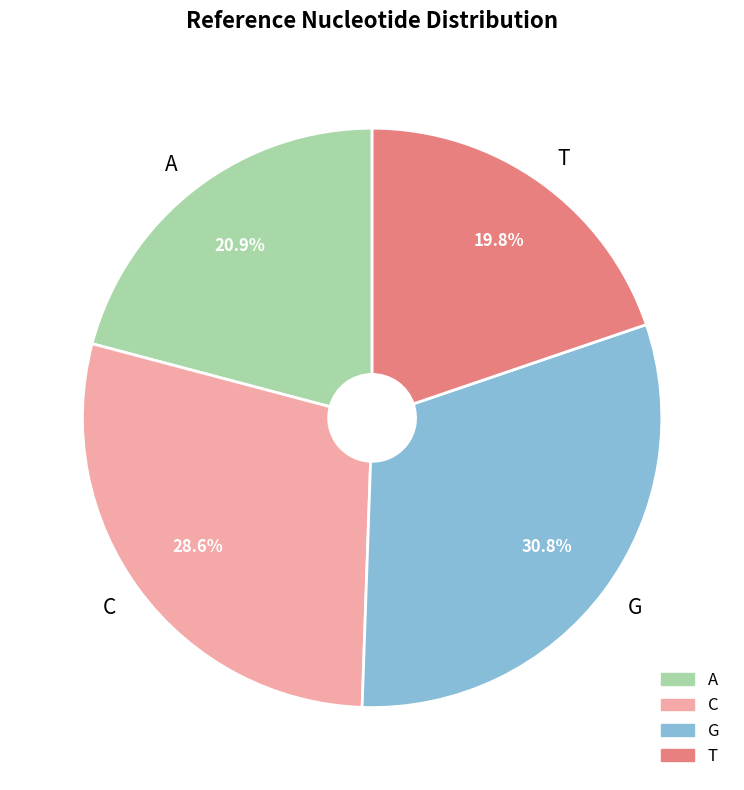

What is the ratio of the value at C to the value at A?

1.4